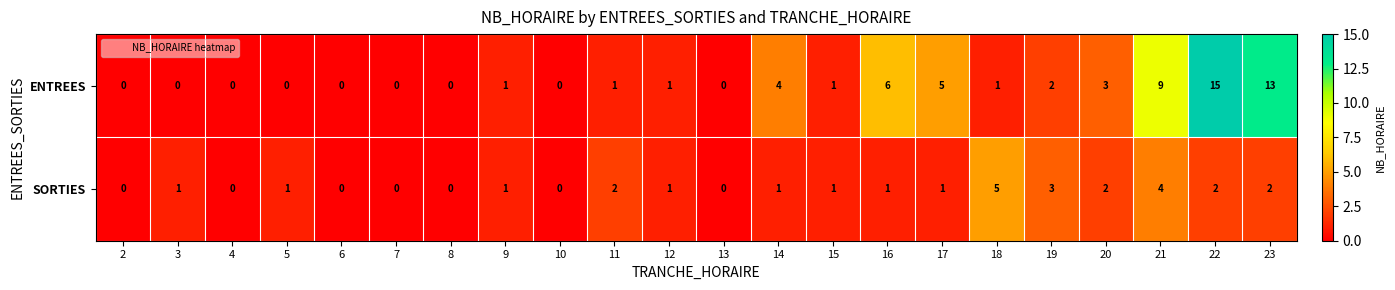

List the series in order of their overall mean, lowest first.

SORTIES, ENTREES